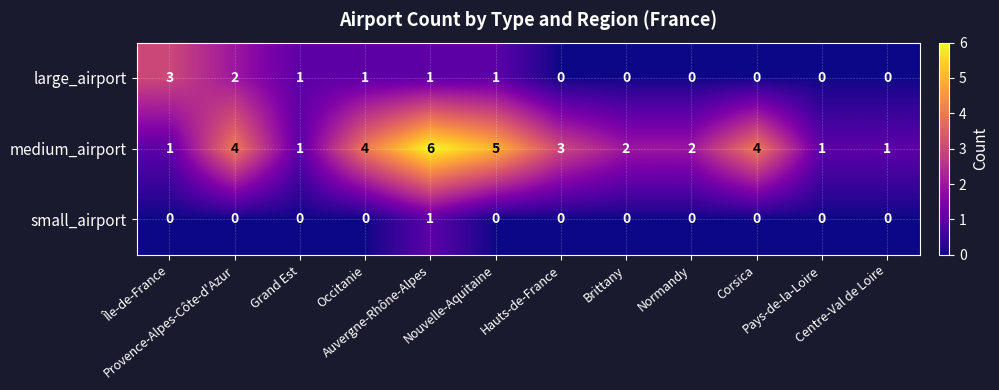

What is the highest value of the medium_airport series?

6